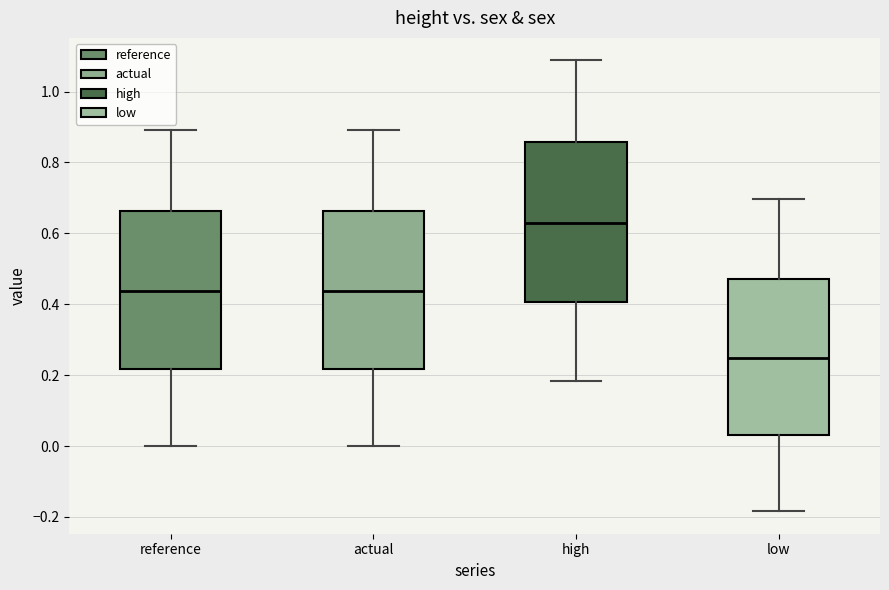

Reading left to right, transcribe this box plot: for each box, give where its median line is, the range the box spans, and where its two whiskers end, as read against the y-axis. The values are not printed on the chart, so give them approximately, as read against the axis.

reference: median 0.44, box 0.22 to 0.66, whiskers 0.00 to 0.90
actual: median 0.44, box 0.22 to 0.66, whiskers 0.00 to 0.90
high: median 0.62, box 0.40 to 0.86, whiskers 0.18 to 1.08
low: median 0.24, box 0.04 to 0.48, whiskers -0.18 to 0.70